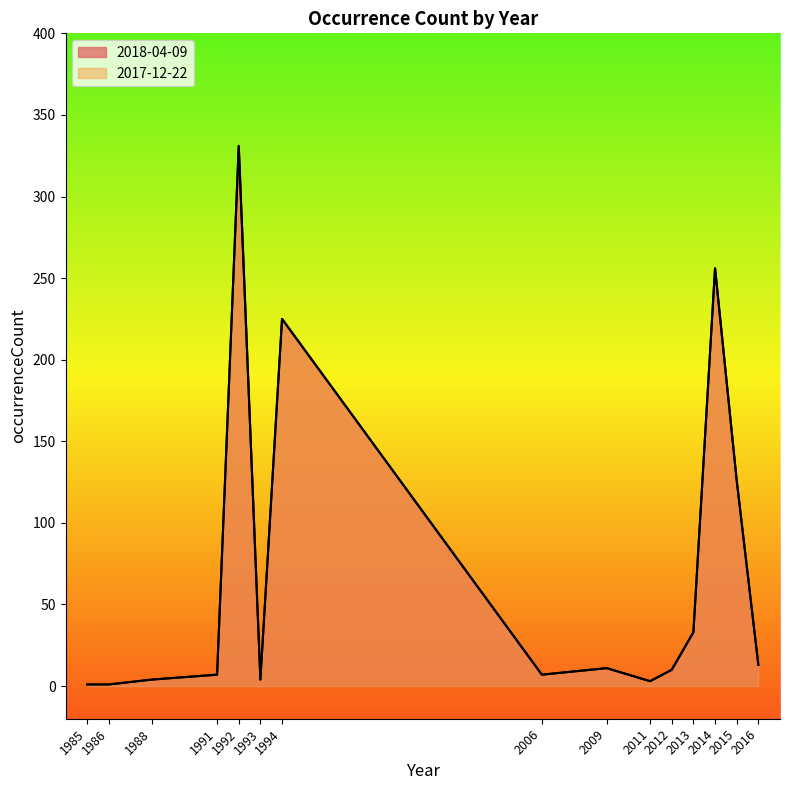

At how many categories does at least one series exceed 3?

12